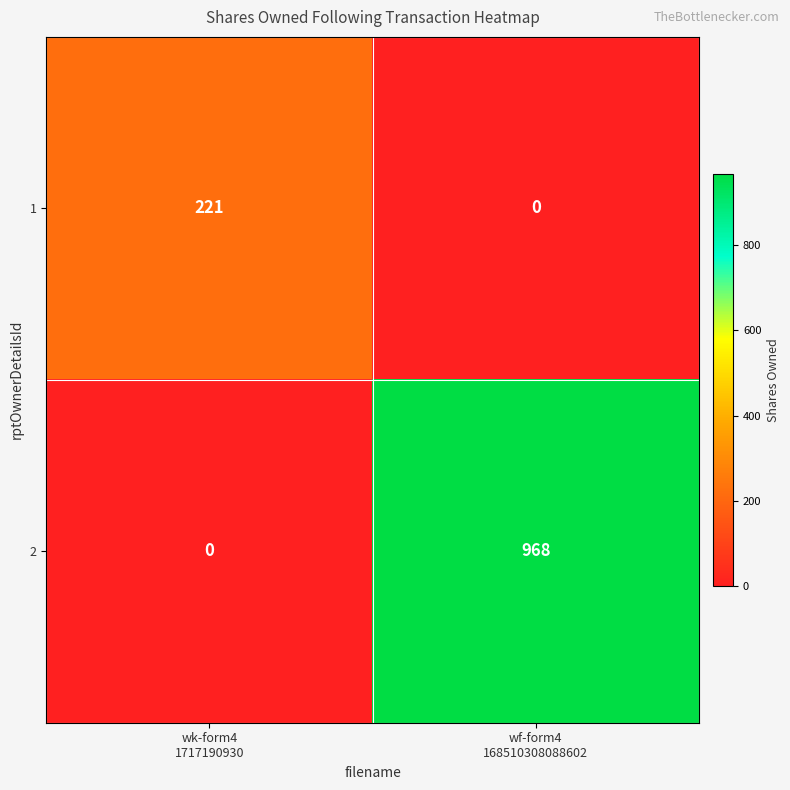

What is the difference between the highest and lowest values at wk-form4
1717190930?

221